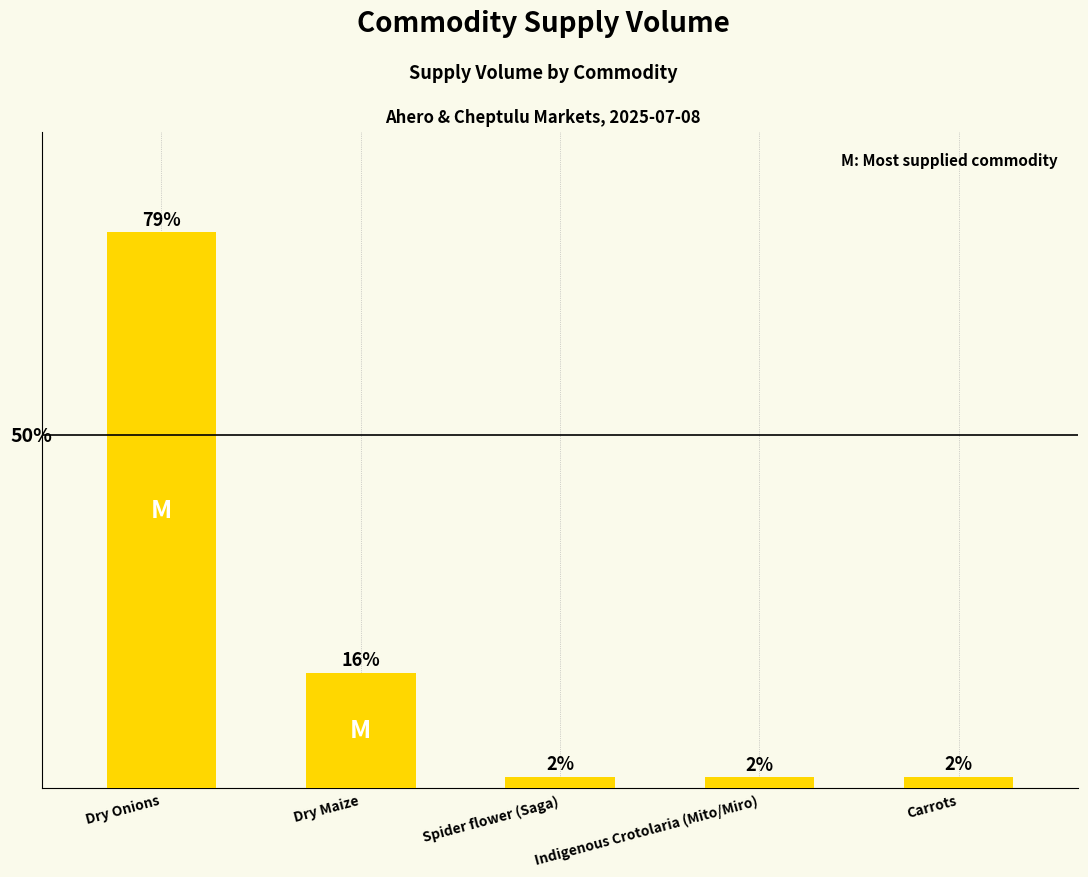

Reading right to left, transcribe all the data shown in this chart.

Carrots=400	Indigenous Crotolaria (Mito/Miro)=380	Spider flower (Saga)=400	Dry Maize=4000	Dry Onions=19200